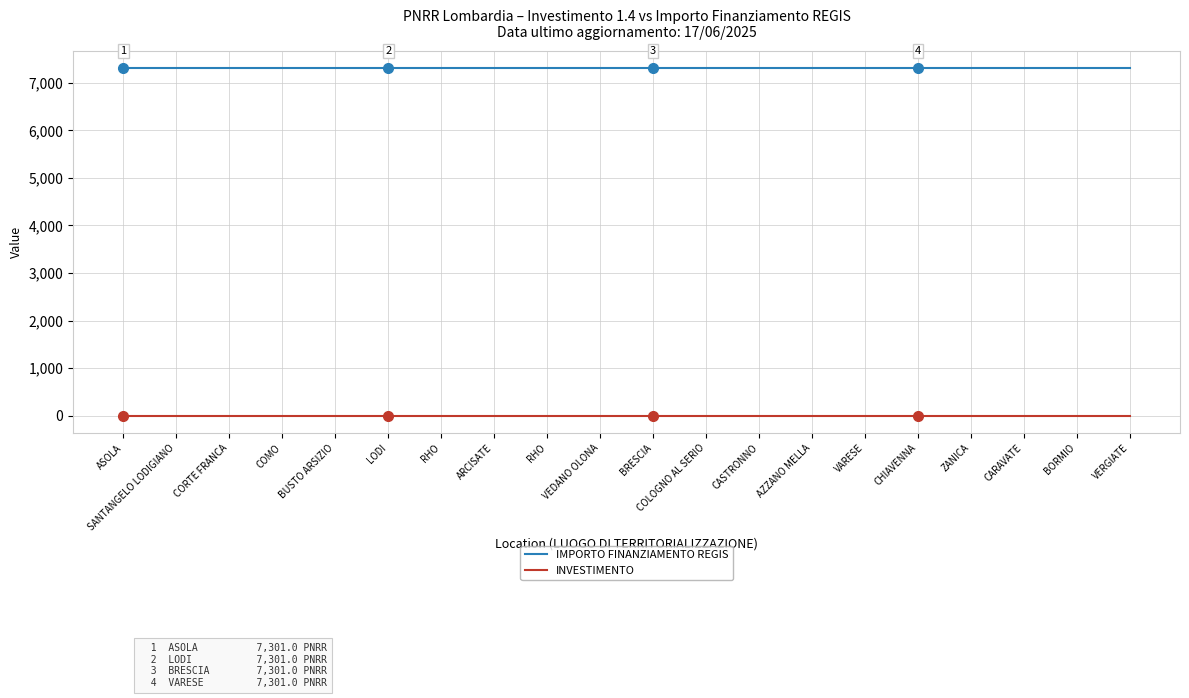

At CHIAVENNA, list the series in order from smallest to largest.

INVESTIMENTO, IMPORTO FINANZIAMENTO REGIS